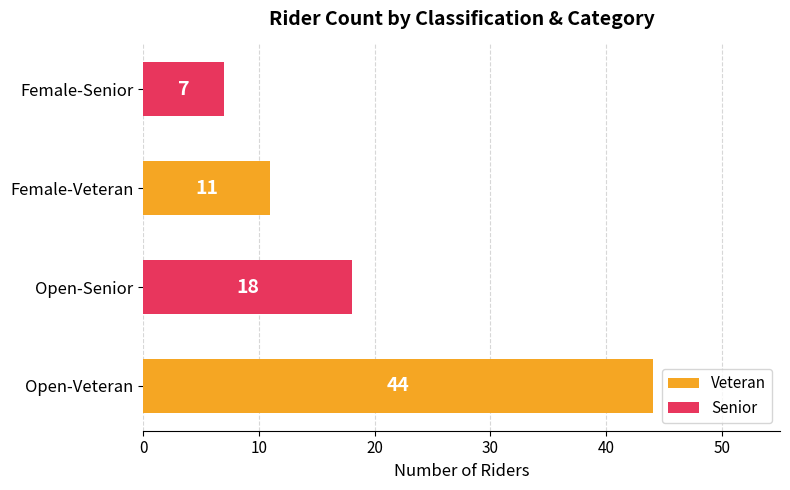

List the labels in order of value, largest first.

Open-Veteran, Open-Senior, Female-Veteran, Female-Senior